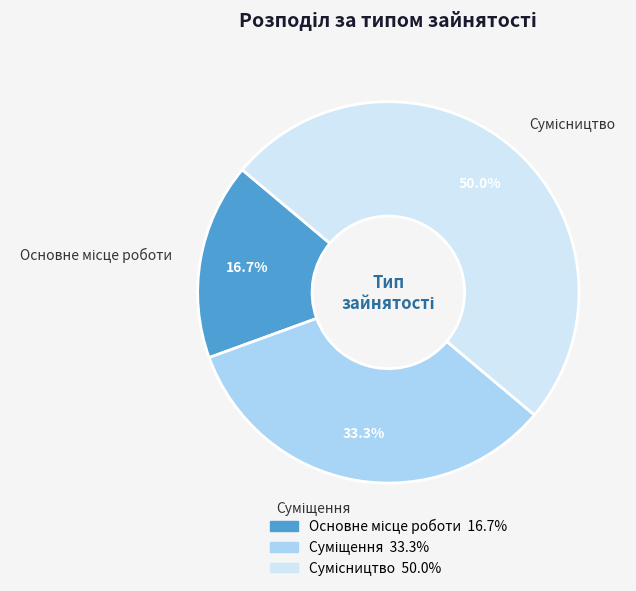

What is the largest slice in the pie chart?

Сумісництво